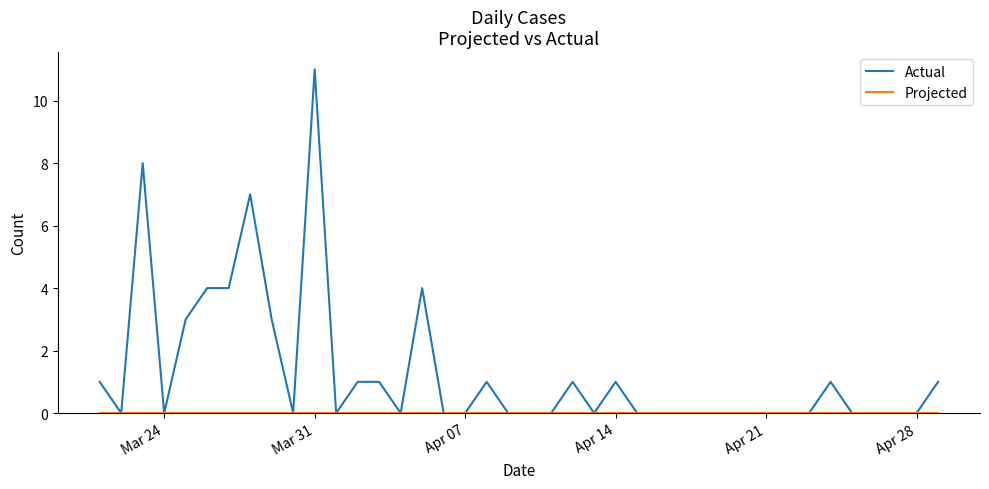

Reading right to left, extract all data points from this chart.

Actual: 1	0	0	0	0	1	0	0	0	0	0	0	0	0	0	1	0	1	0	0	0	1	0	0	4	0	1	1	0	11	0	3	7	4	4	3	0	8	0	1
Projected: 0	0	0	0	0	0	0	0	0	0	0	0	0	0	0	0	0	0	0	0	0	0	0	0	0	0	0	0	0	0	0	0	0	0	0	0	0	0	0	0